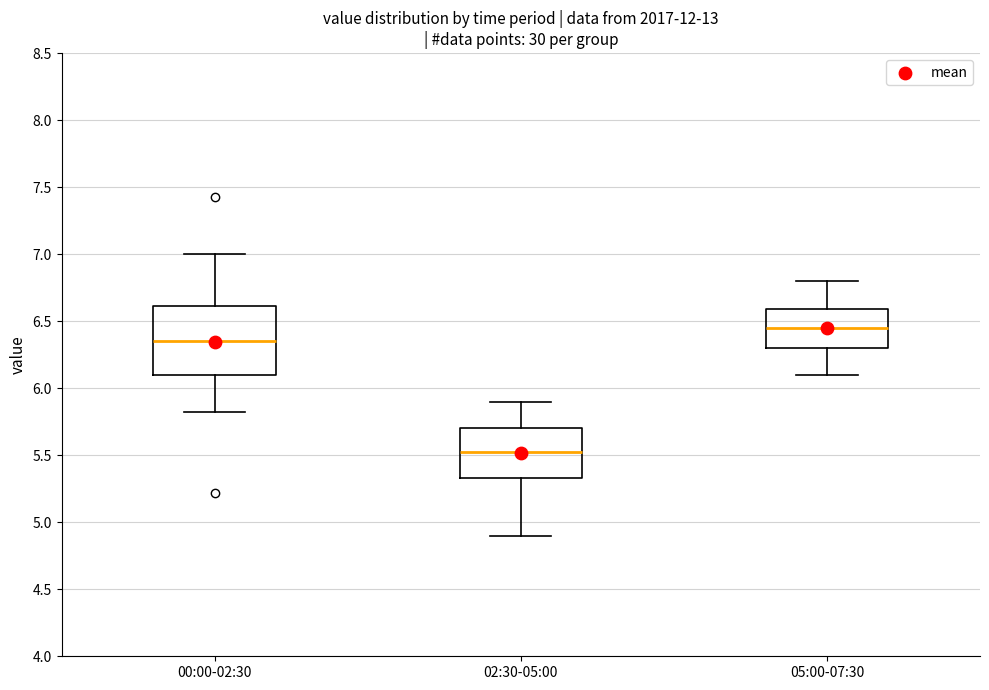

Which box has the lowest median line?

02:30-05:00